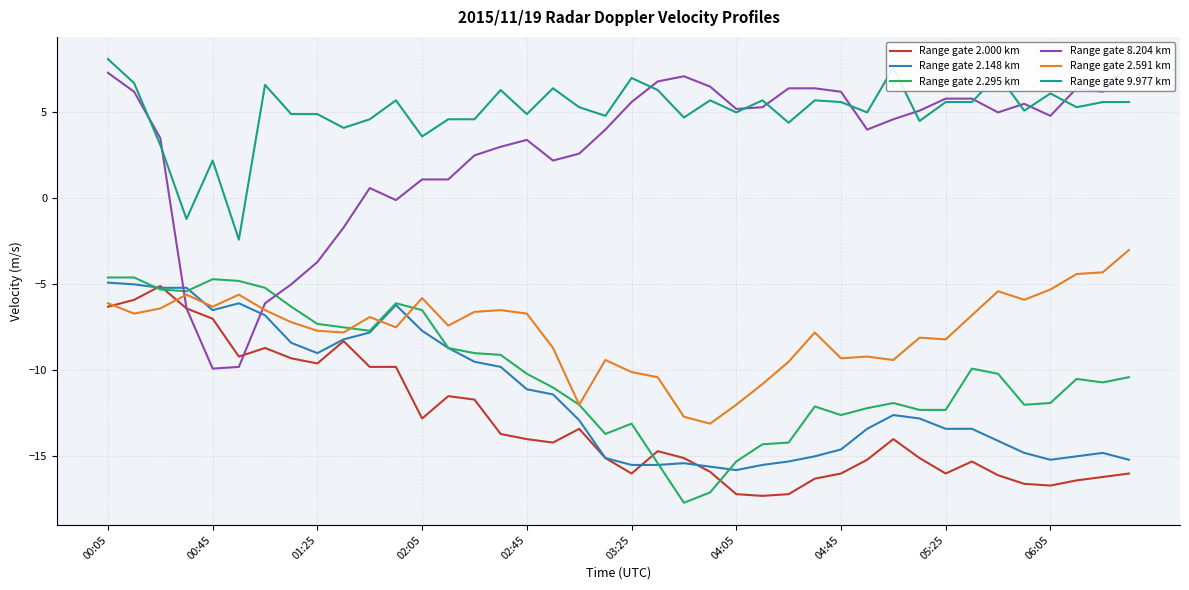

True or false: Range gate 9.977 km and Range gate 2.295 km intersect in this chart.

False